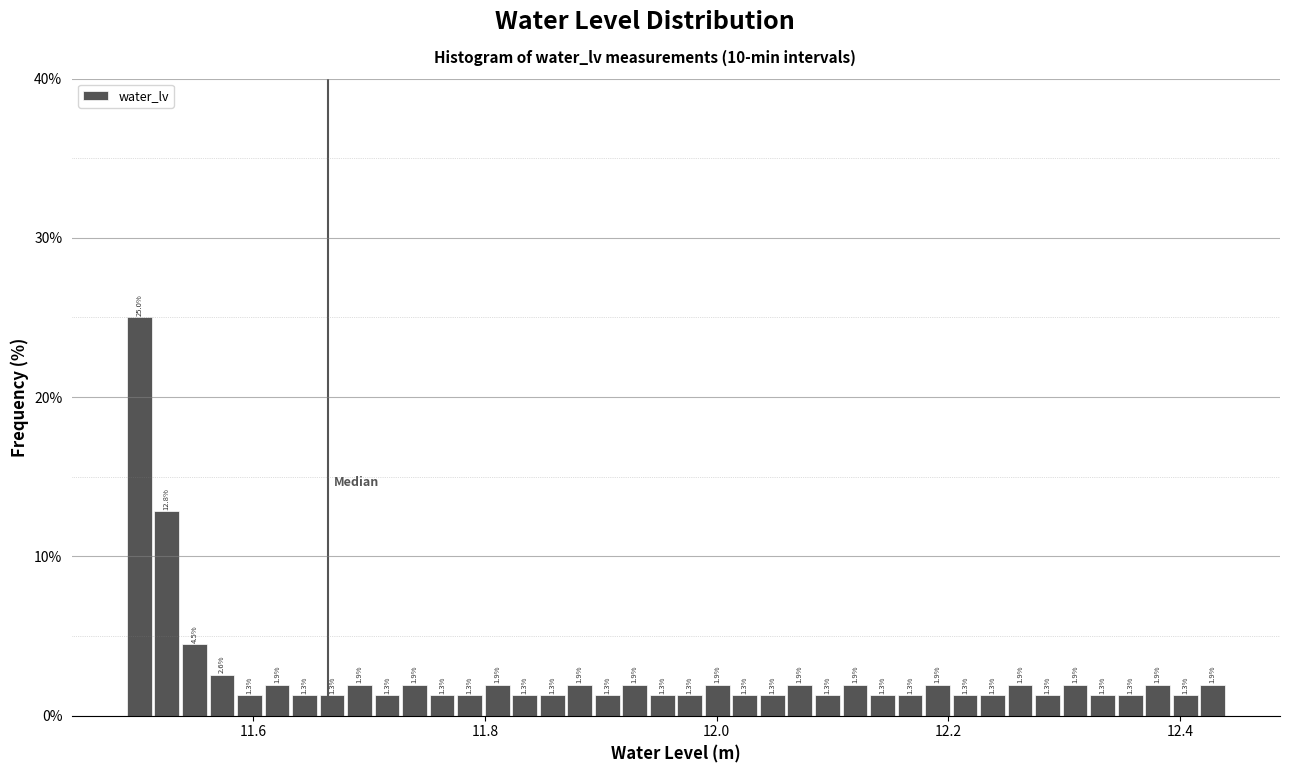

Read against the x-axis, roughly where is the centre of the tallest bar?

11.50